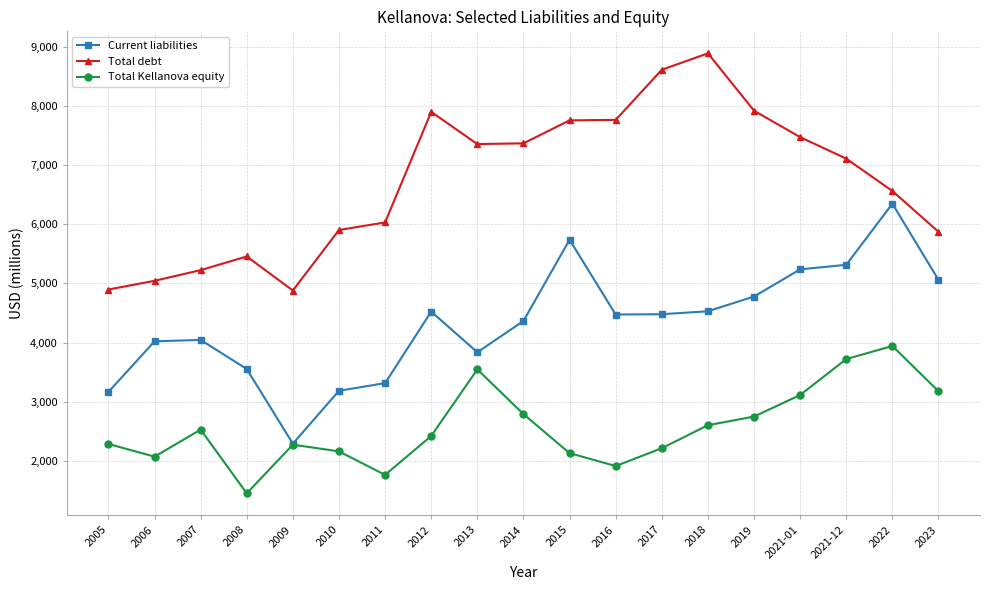

At which category is the sum across all series the highest?

2022